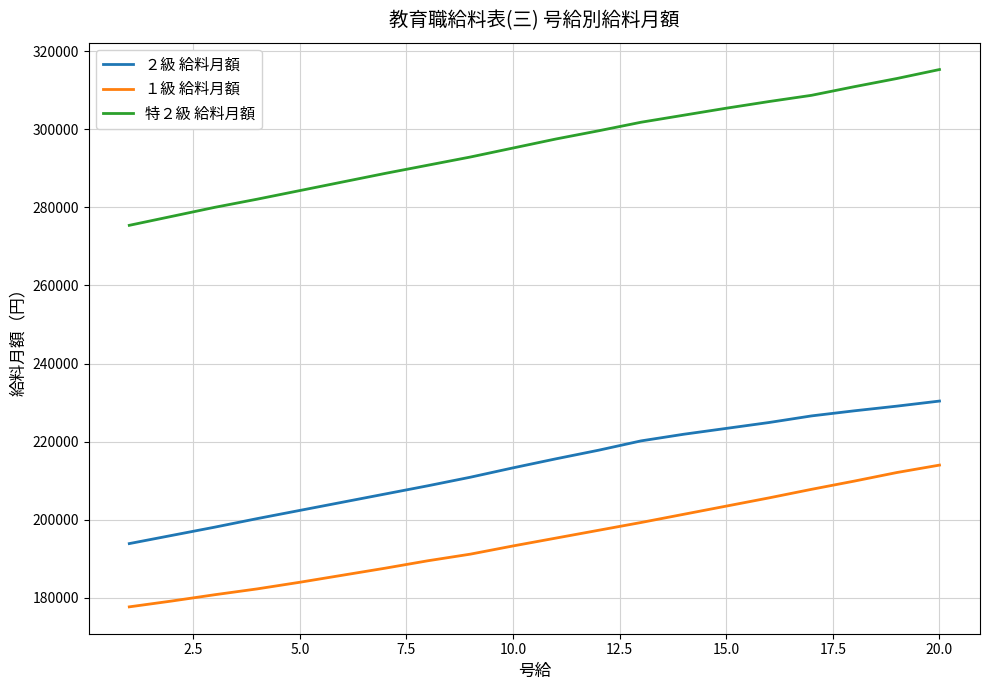

What is the difference between the maximum and minimum values in the ２級 給料月額 series?

36500